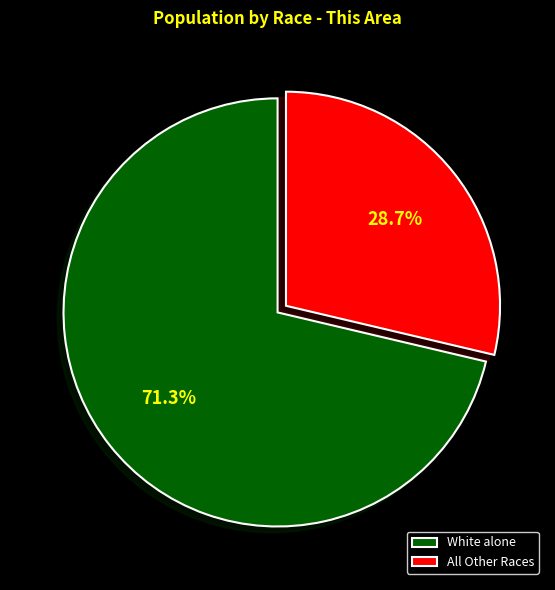

Which category has the biggest portion of the pie?

White alone